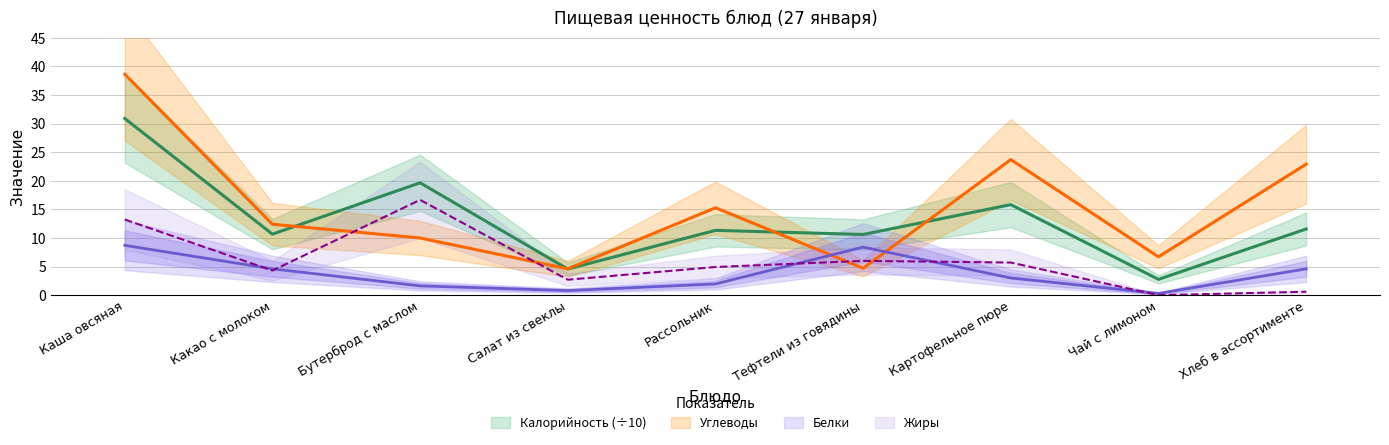

Reading left to right, list all the values displayed in this chart.

Калорийность: Каша овсяная=30.9	Какао с молоком=10.7	Бутерброд с маслом=19.6	Салат из свеклы=4.6	Рассольник=11.3	Тефтели из говядины=10.6	Картофельное пюре=15.8	Чай с лимоном=2.8	Хлеб в ассортименте=11.6
Белки: Каша овсяная=8.7	Какао с молоком=4.6	Бутерброд с маслом=1.6	Салат из свеклы=0.8	Рассольник=2.0	Тефтели из говядины=8.4	Картофельное пюре=3.0	Чай с лимоном=0.3	Хлеб в ассортименте=4.6
Жиры: Каша овсяная=13.2	Какао с молоком=4.3	Бутерброд с маслом=16.7	Салат из свеклы=2.7	Рассольник=4.9	Тефтели из говядины=6.0	Картофельное пюре=5.7	Чай с лимоном=0.0	Хлеб в ассортименте=0.6
Углеводы: Каша овсяная=38.6	Какао с молоком=12.4	Бутерброд с маслом=10.0	Салат из свеклы=4.6	Рассольник=15.3	Тефтели из говядины=4.7	Картофельное пюре=23.7	Чай с лимоном=6.7	Хлеб в ассортименте=22.9